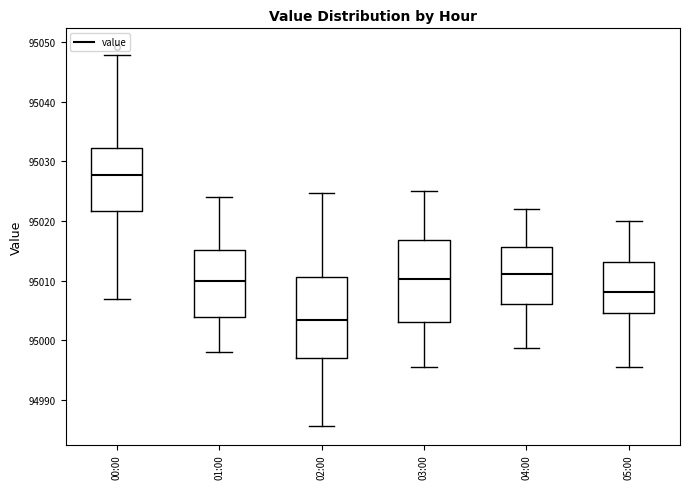

Reading left to right, transcribe this box plot: for each box, give where its median line is, the range the box spans, and where its two whiskers end, as read against the y-axis. The values are not printed on the chart, so give them approximately, as read against the axis.

00:00: median 95028, box 95022 to 95032, whiskers 95007 to 95048
01:00: median 95010, box 95004 to 95015, whiskers 94998 to 95024
02:00: median 95004, box 94997 to 95011, whiskers 94986 to 95025
03:00: median 95010, box 95003 to 95017, whiskers 94996 to 95025
04:00: median 95011, box 95006 to 95016, whiskers 94999 to 95022
05:00: median 95008, box 95005 to 95013, whiskers 94996 to 95020